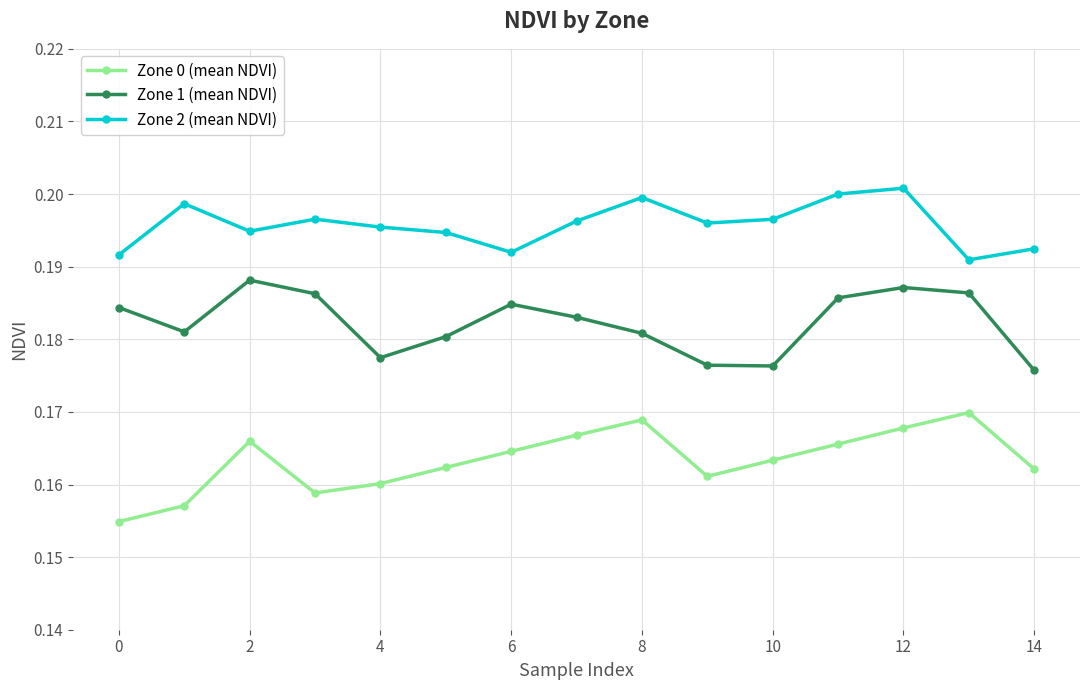

List the series in order of their overall mean, lowest first.

Zone 0 (mean NDVI), Zone 1 (mean NDVI), Zone 2 (mean NDVI)